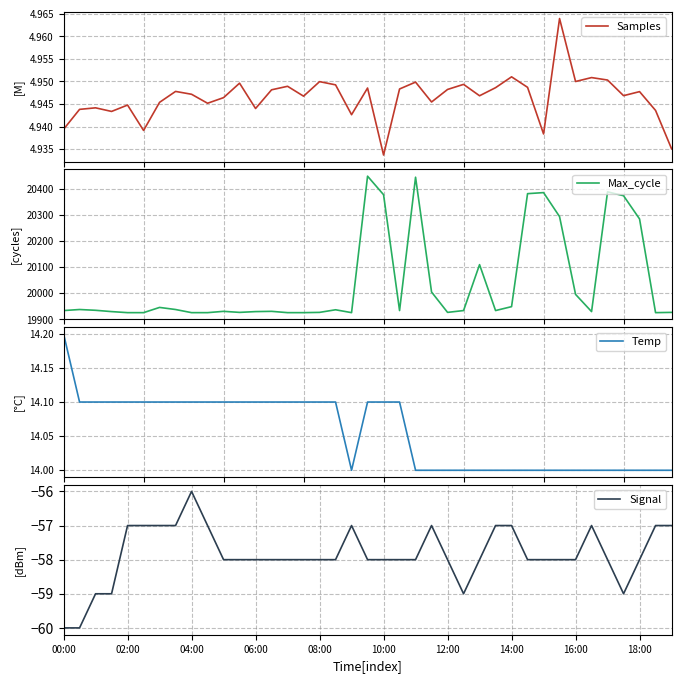

True or false: Signal and Temp cross at least once.

False